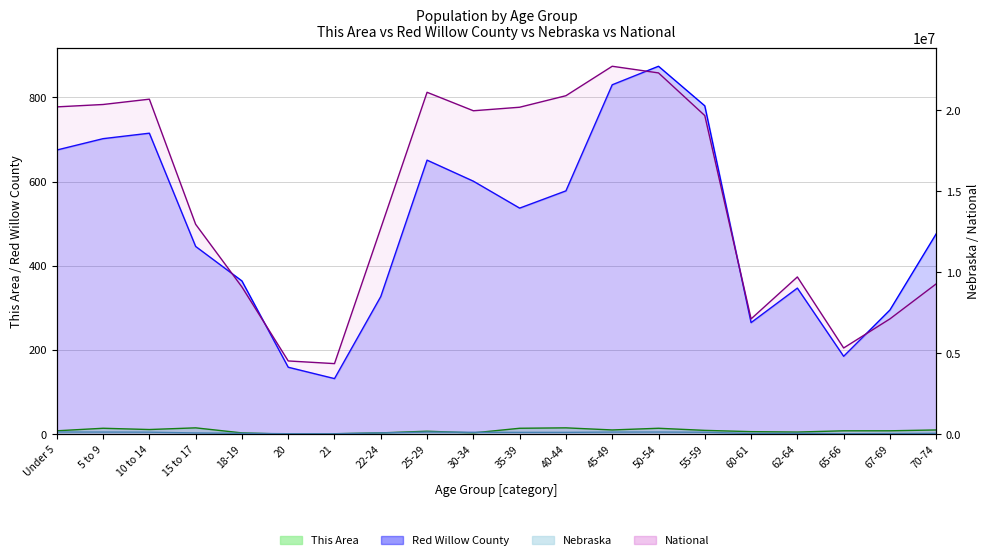

Reading left to right, list all the values displayed in this chart.

This Area: 8	14	11	15	3	0	1	3	7	3	14	15	10	14	9	6	5	8	8	10
Red Willow County: 675	702	715	446	364	159	132	327	651	601	537	578	830	874	780	265	347	185	295	476
Nebraska: 131908	128928	122706	75679	53251	26880	25679	76717	129076	116100	110361	110477	128491	130235	117686	41651	53839	29648	39186	54292
National: 20201362	20348657	20677194	12954254	9086089	4519129	4354294	12712576	21101849	19962099	20179642	20890964	22708591	22298125	19664805	7113727	9704197	5319902	7115361	9278166